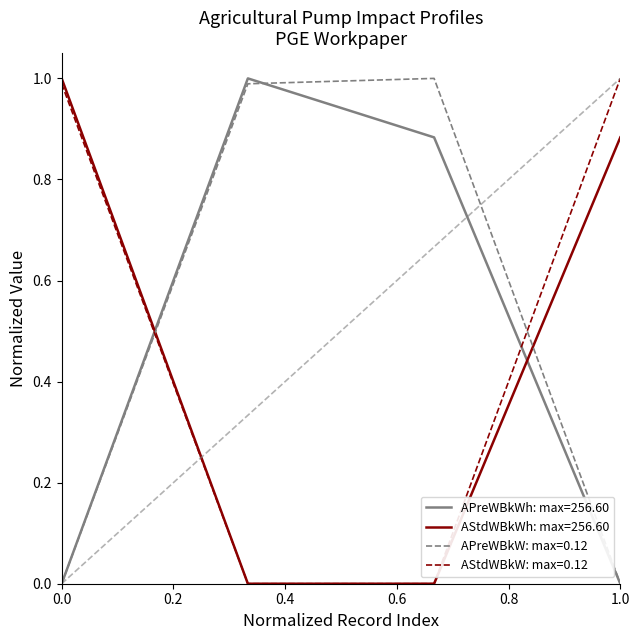

How many intersections are there between APreWBkWh: max=256.60 and AStdWBkWh: max=256.60?

2